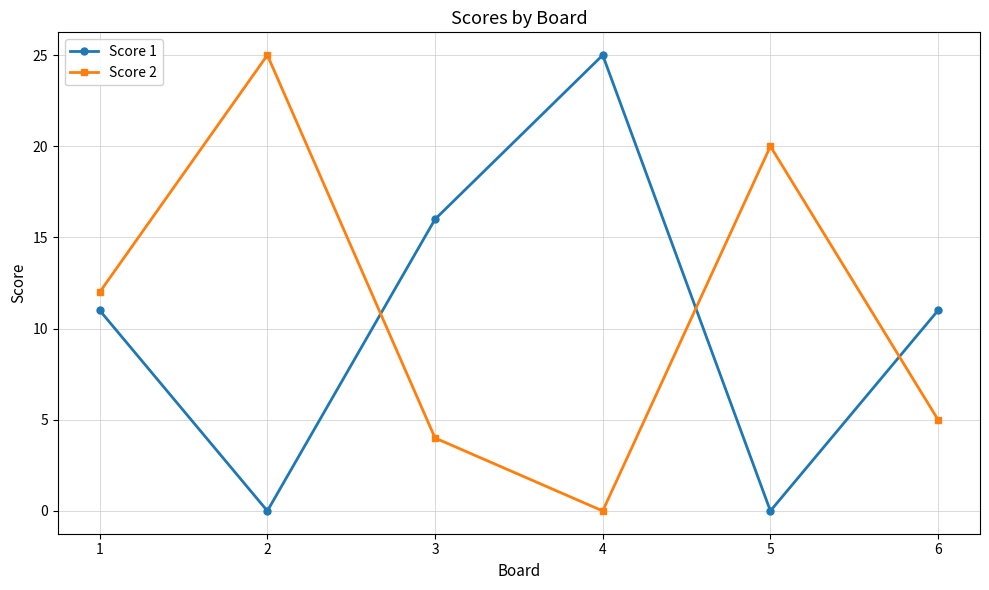

What is the highest value of the Score 2 series?

25